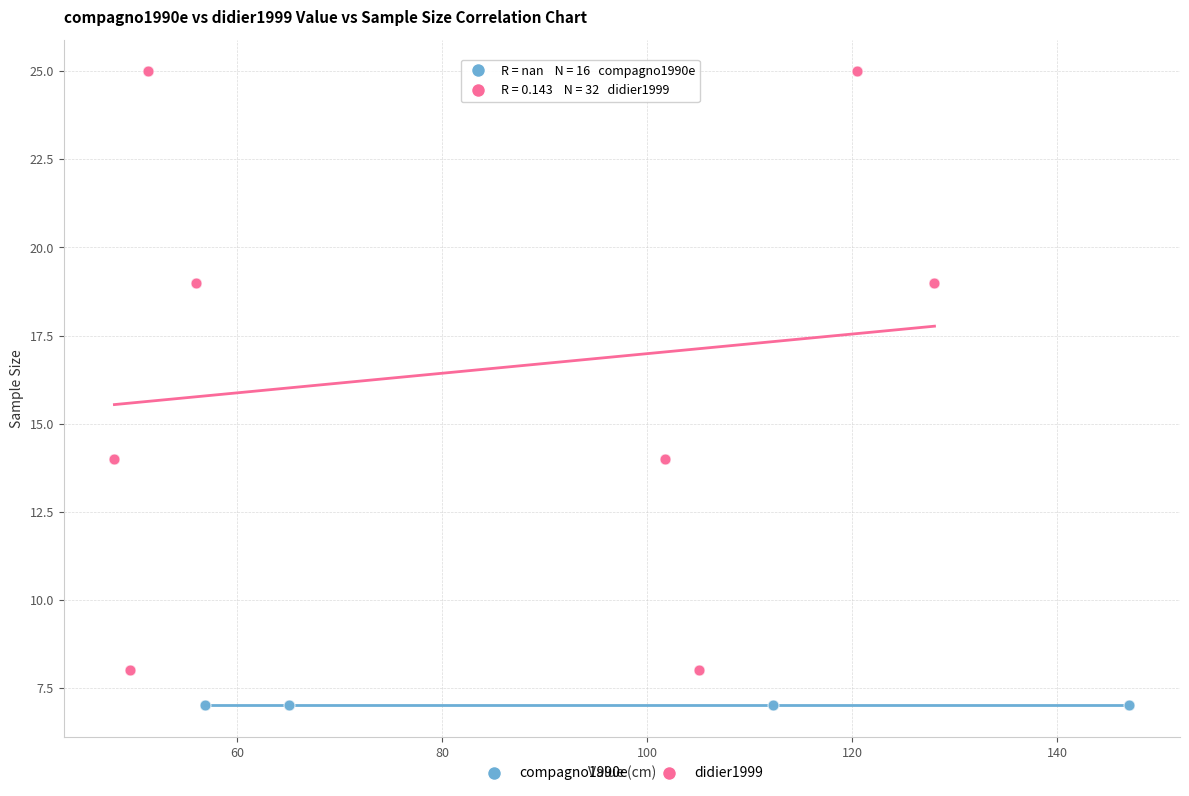

Which series reaches the maximum Y coordinate?

didier1999